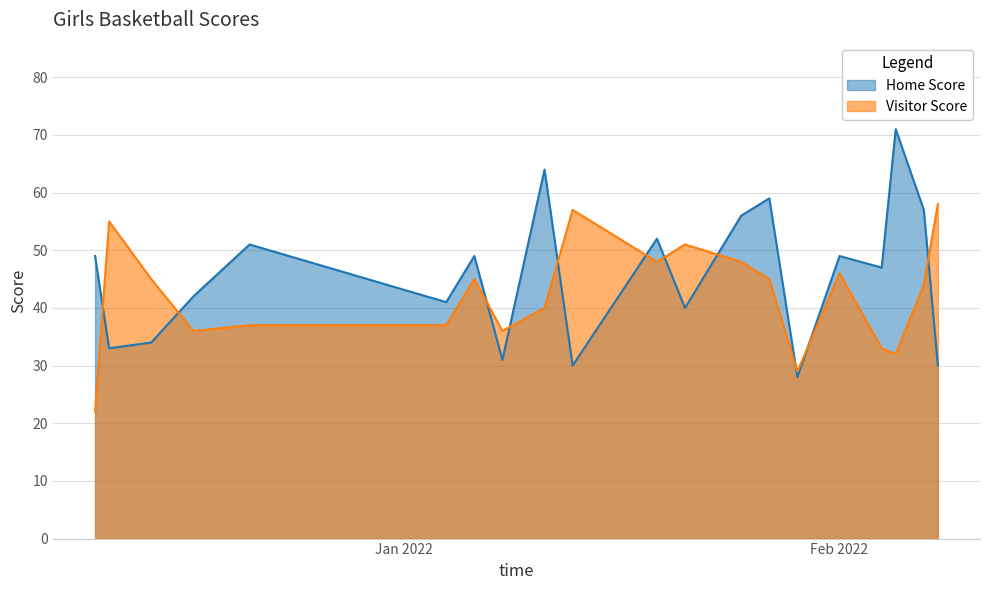

What is the greatest value displayed?

71